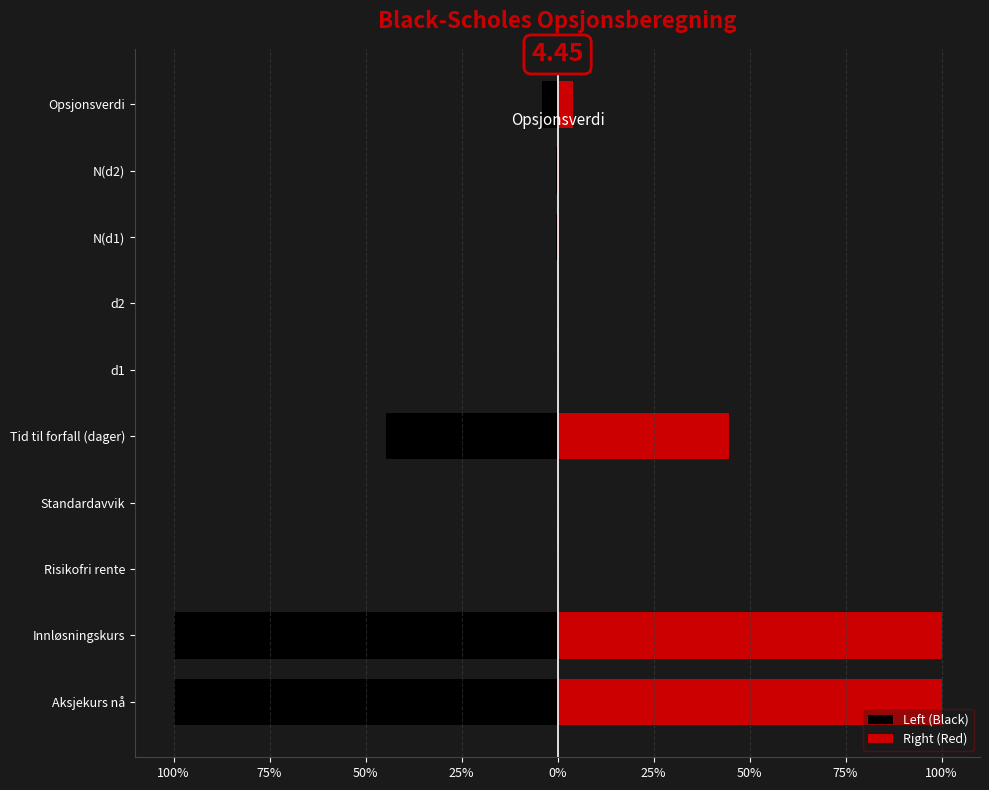

What is the spread (max minus min) of values at 25%?

0.5